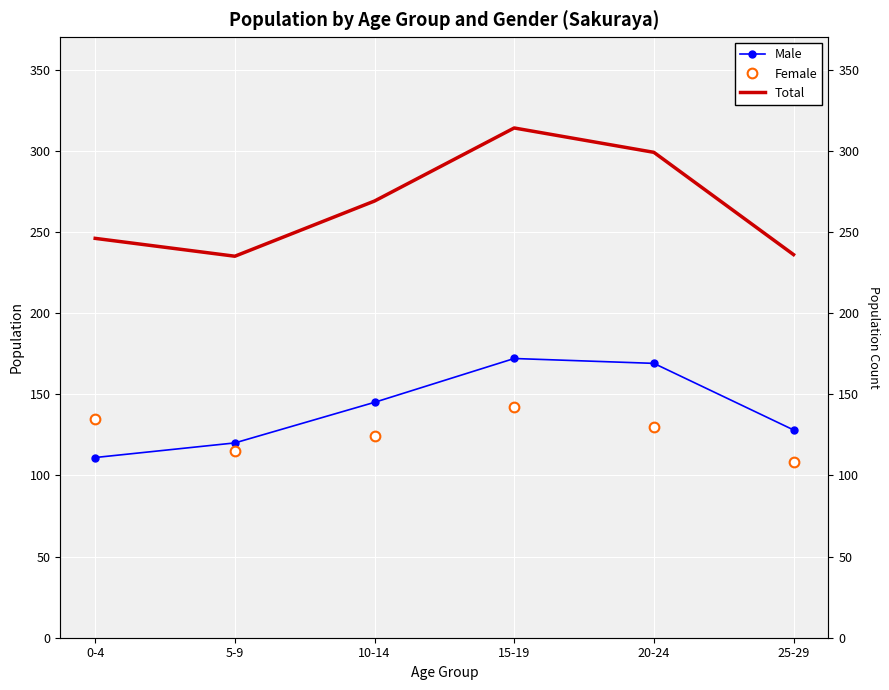

Which label corresponds to the largest value in the chart?

15-19